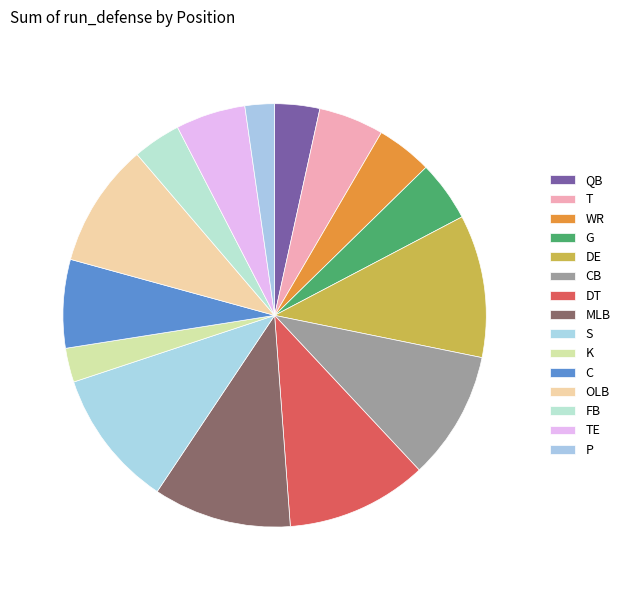

To the nearest percent, what is the difference between the largest and smallest slice percentages?

9%